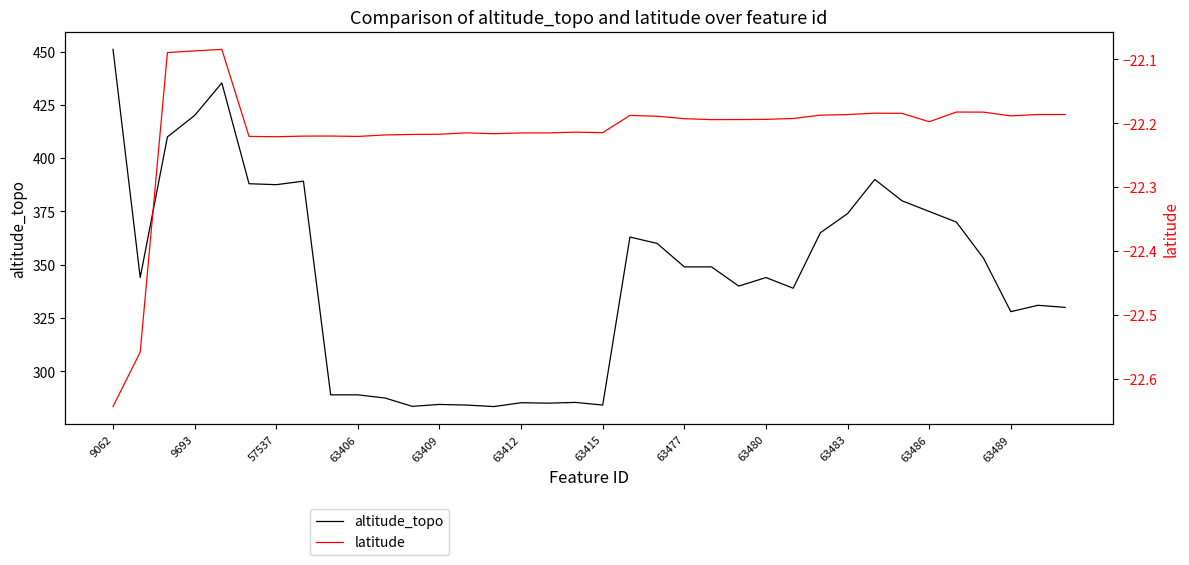

The value of altitude_topo at 63480 is 344.0. True or false?

True